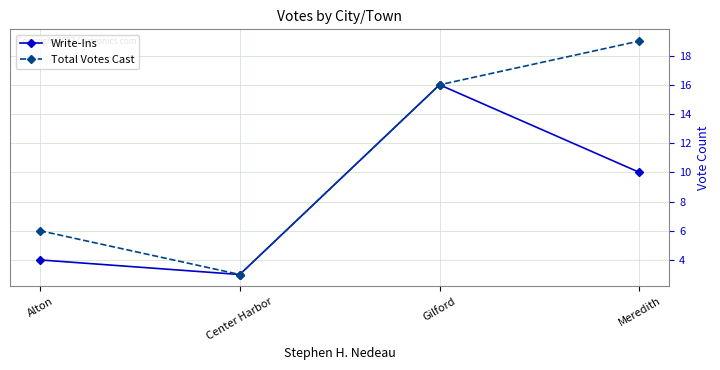

What is the highest value of the Total Votes Cast series?

19